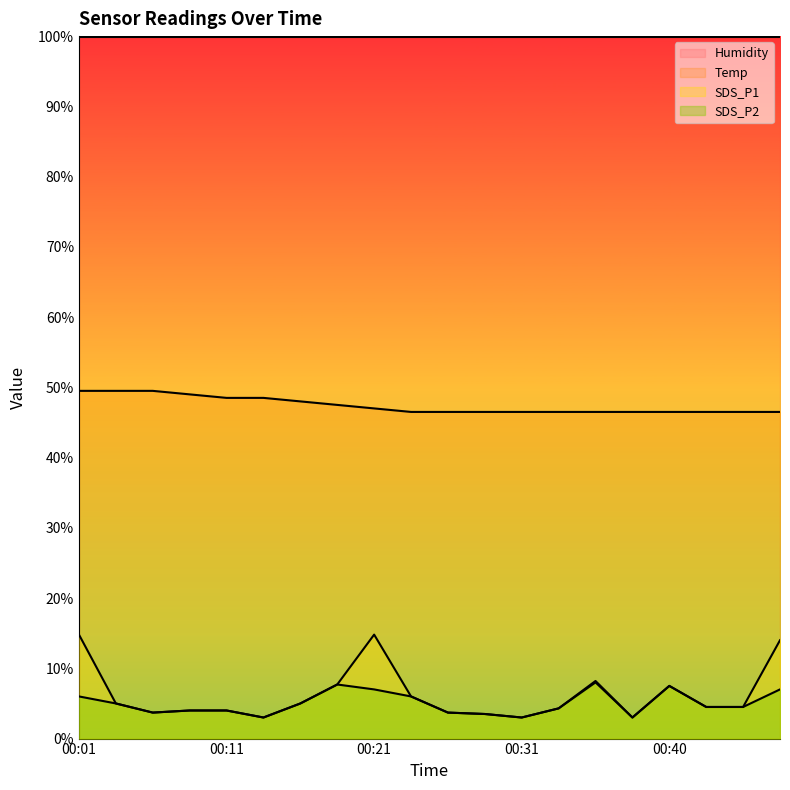

What is the difference between the highest and lowest values at 00:31?

96.9